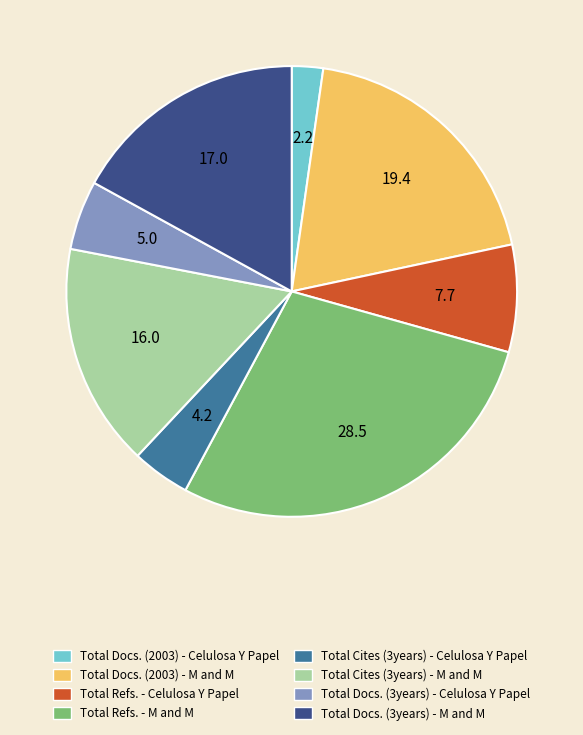

Which category has the biggest portion of the pie?

Total Refs. - M and M